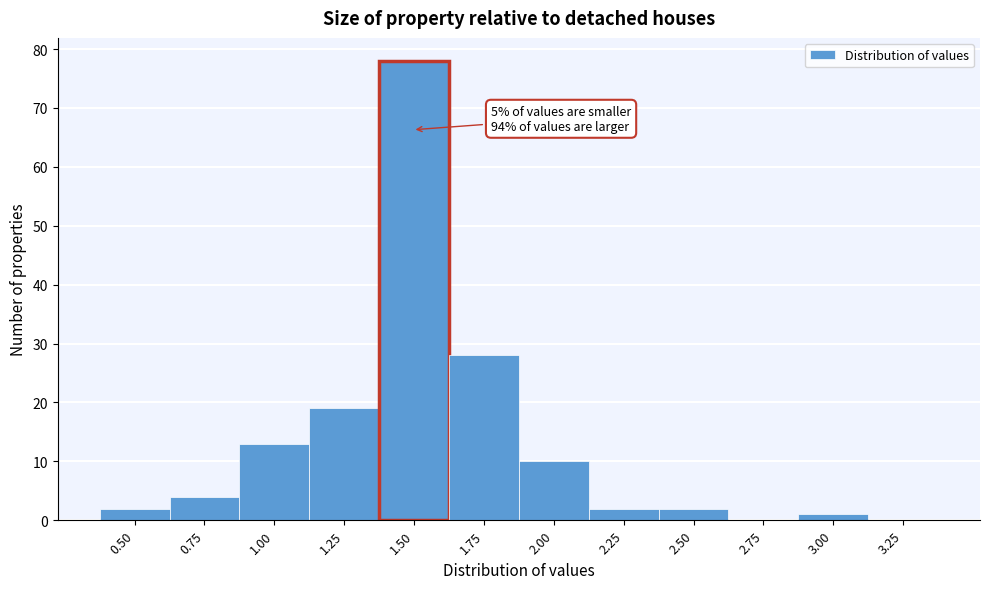

Reading left to right, extract all data points from this chart.

0.50=2	0.75=4	1.00=13	1.25=19	1.50=78	1.75=28	2.00=10	2.25=2	2.50=2	2.75=0	3.00=1	3.25=0